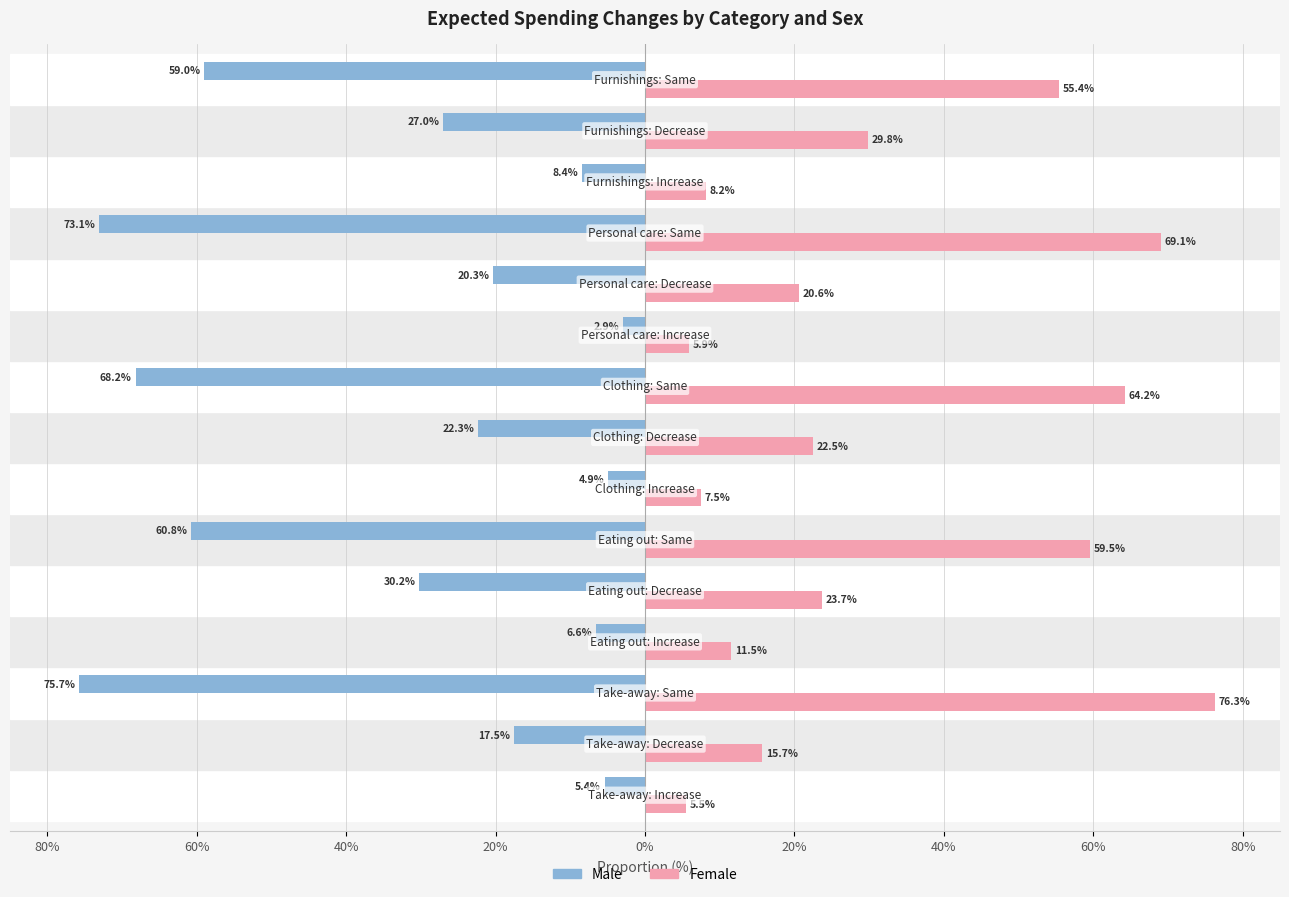

What are all the series names shown in the legend?

Male, Female